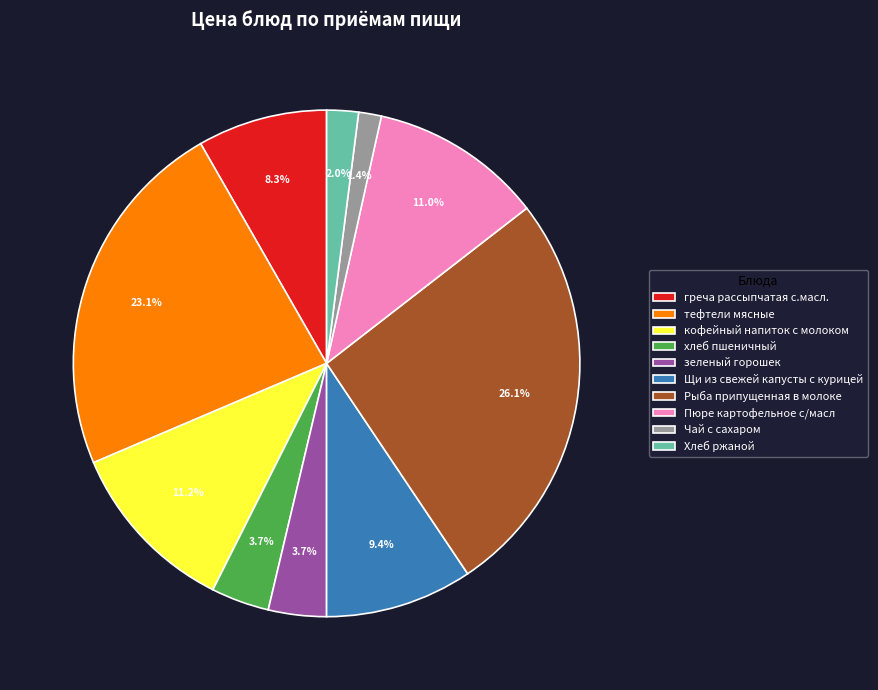

How many segments does this pie chart have?

10